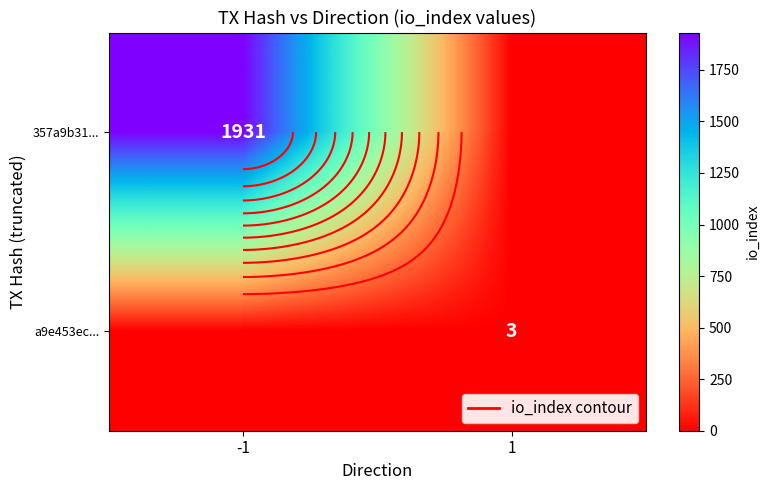

What is the difference between the a9e453ec... values at -1 and 1?

3